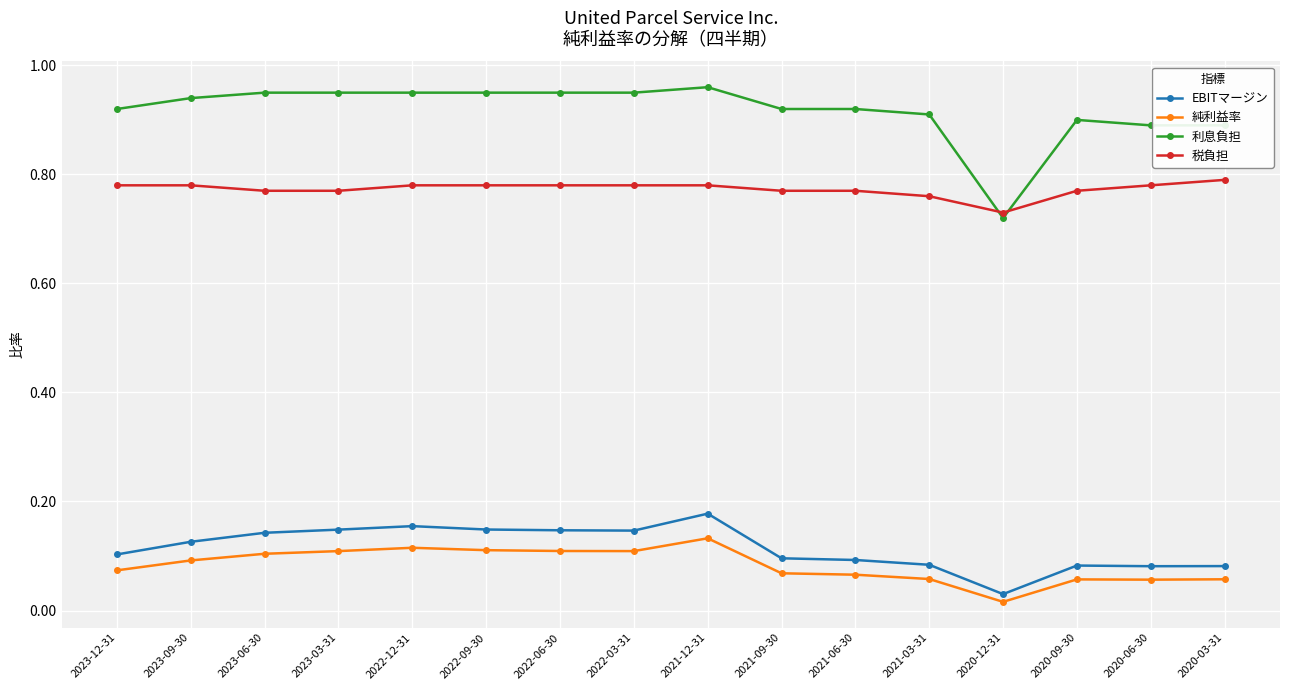

True or false: 税負担 has a value of 1.4 at 2020-09-30.

False